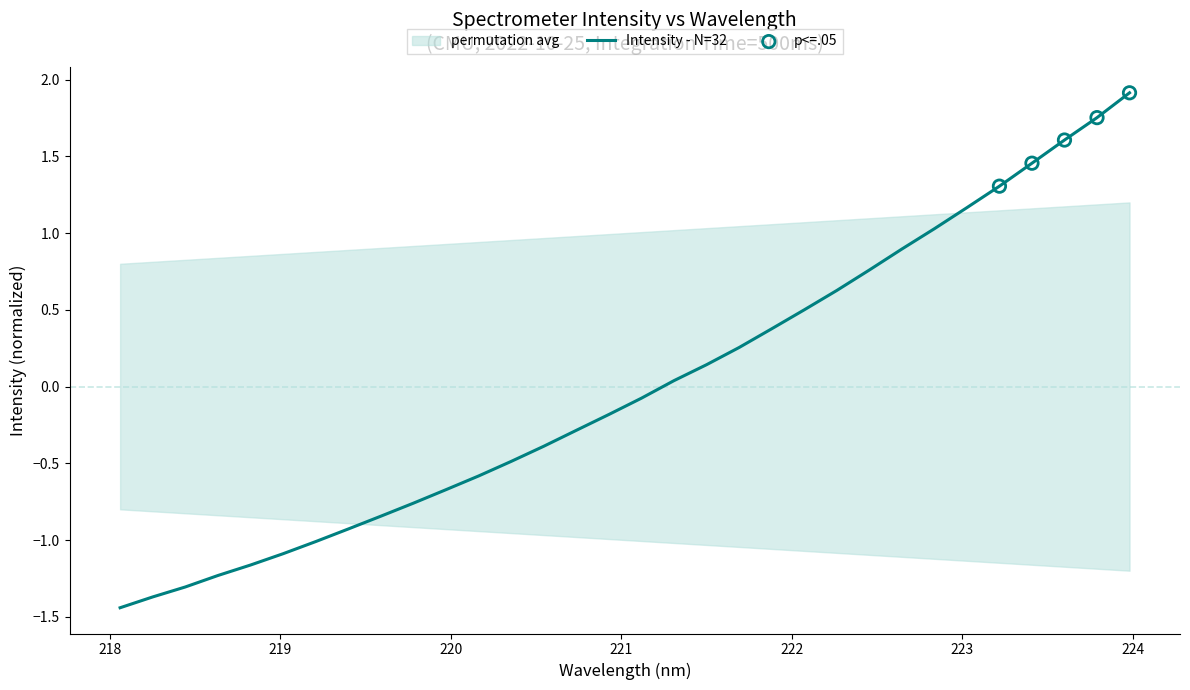

What is the change in value from 223.0264 to 223.5987?

+0.4